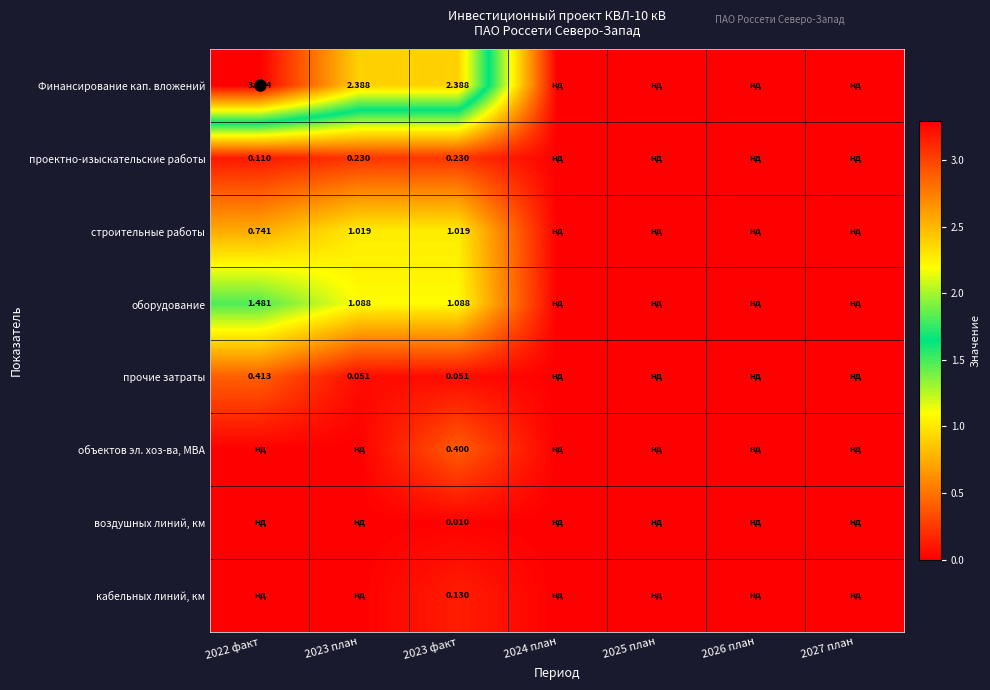

What is the maximum value shown in the chart?

3.3